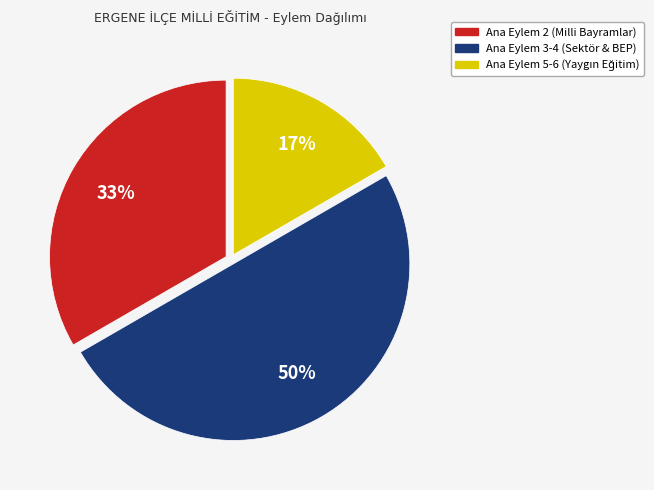

To the nearest percent, what is the difference between the largest and smallest slice percentages?

33%